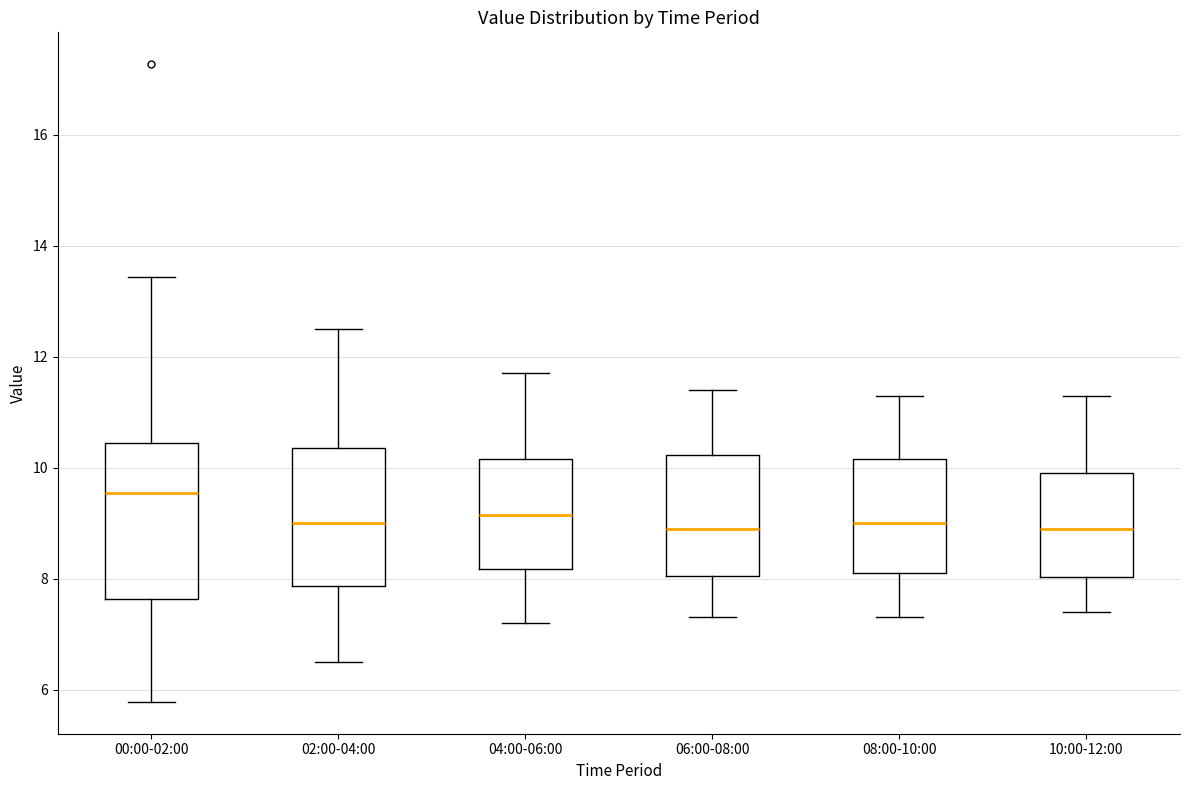

Which box has the highest median line?

00:00-02:00